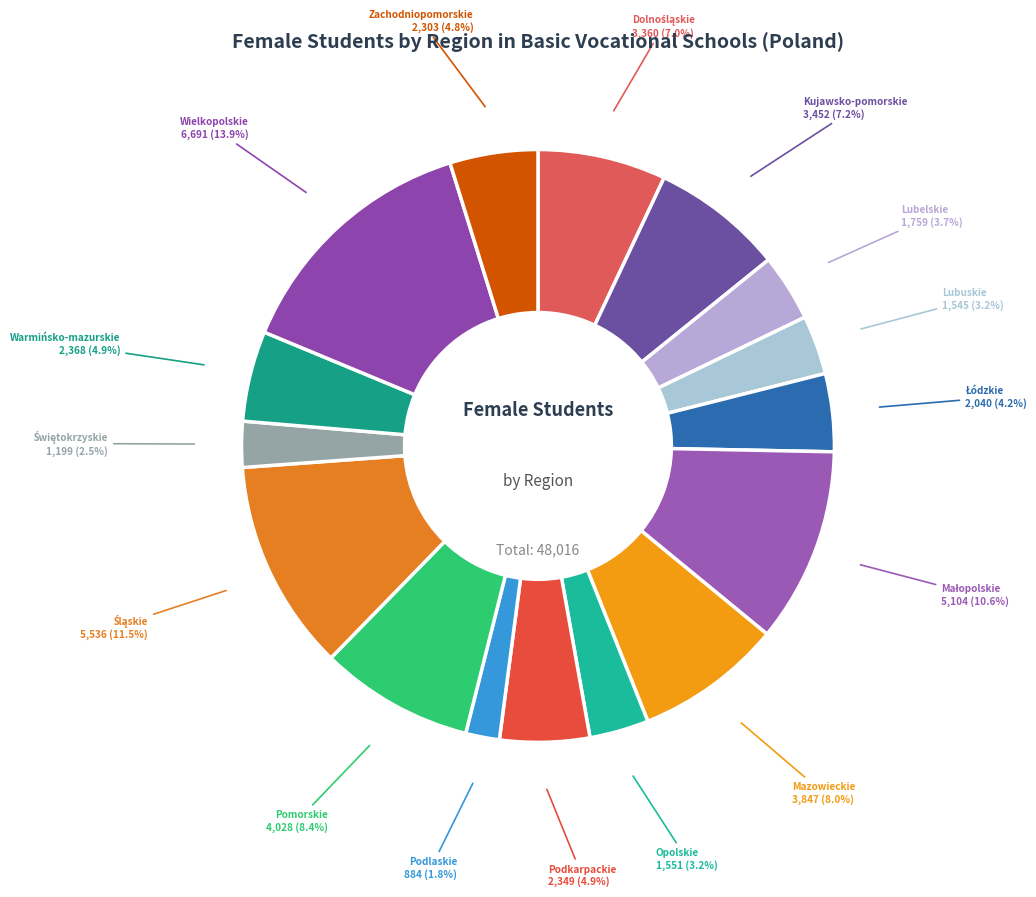

Count the number of slices in the pie.

16